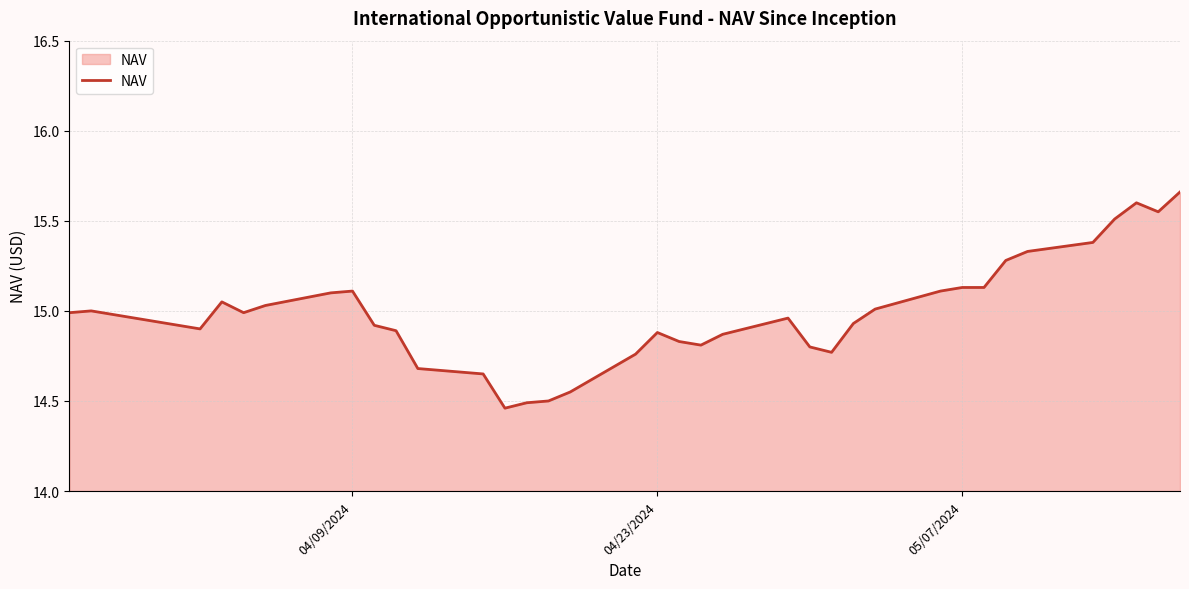

What is the difference between the maximum and minimum values?

1.2